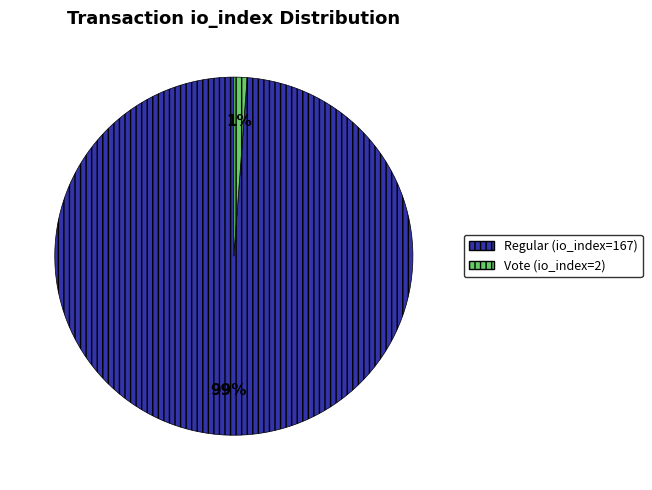

To the nearest percent, what is the difference between the Regular (io_index=167) and Vote (io_index=2) slice percentages?

98%